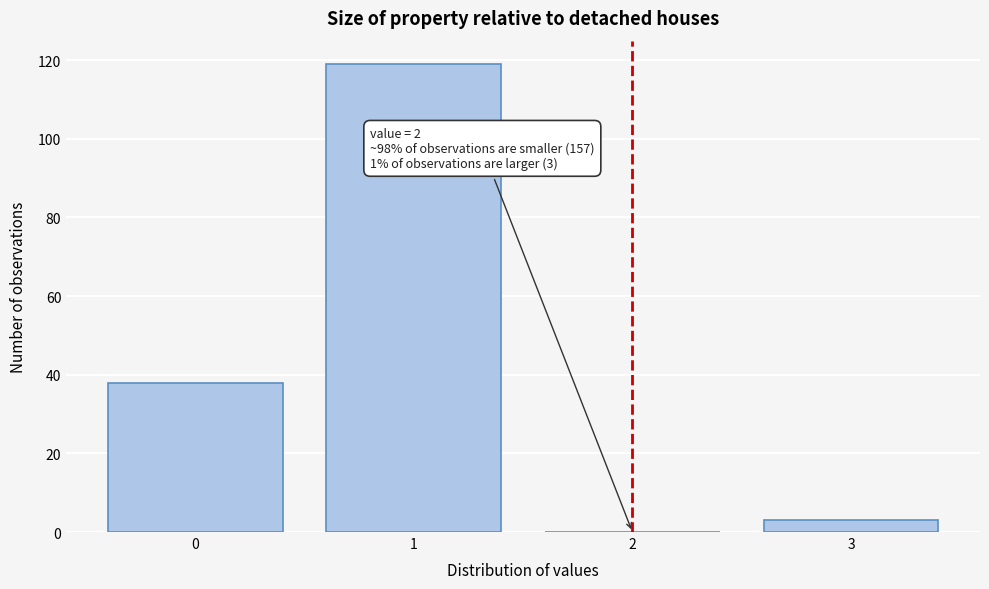

Which range on the x-axis has the tallest bar?

0.5 to 1.5